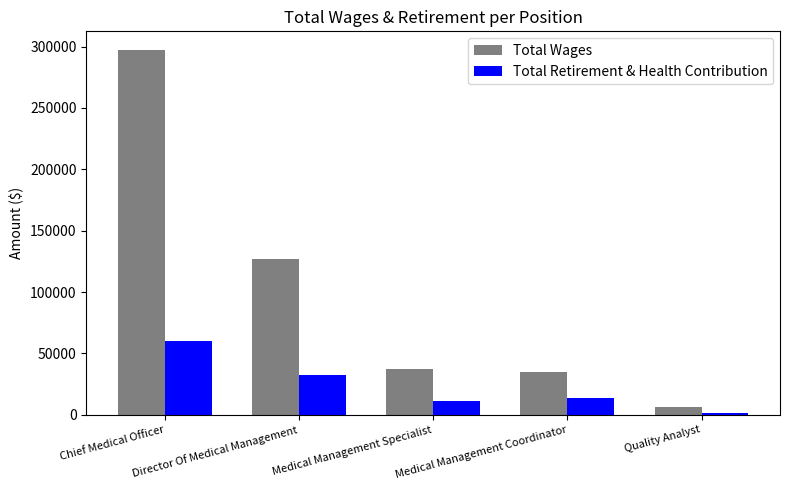

Which series has the widest spread of values?

Total Wages